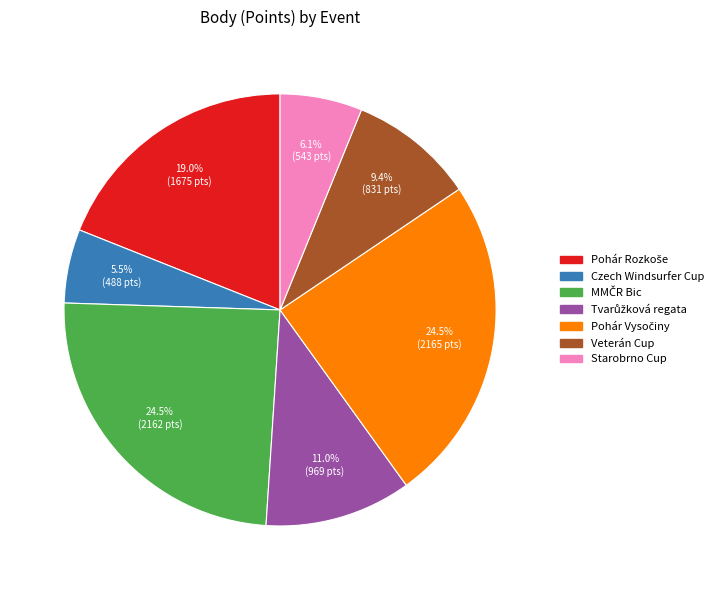

To the nearest percent, what is the difference between the largest and smallest slice percentages?

19%